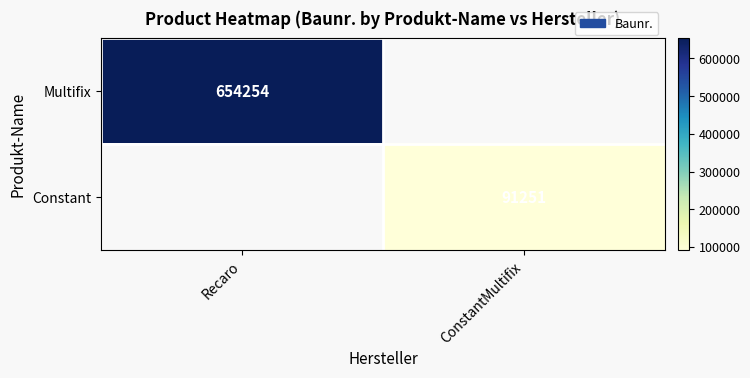

True or false: Constant has a value of 41634 at ConstantMultifix.

False